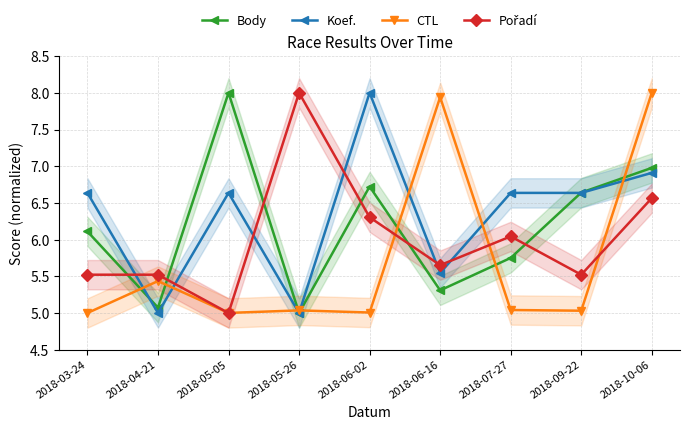

What is the difference between the second highest and minimum values in the Koef. series?

1.9